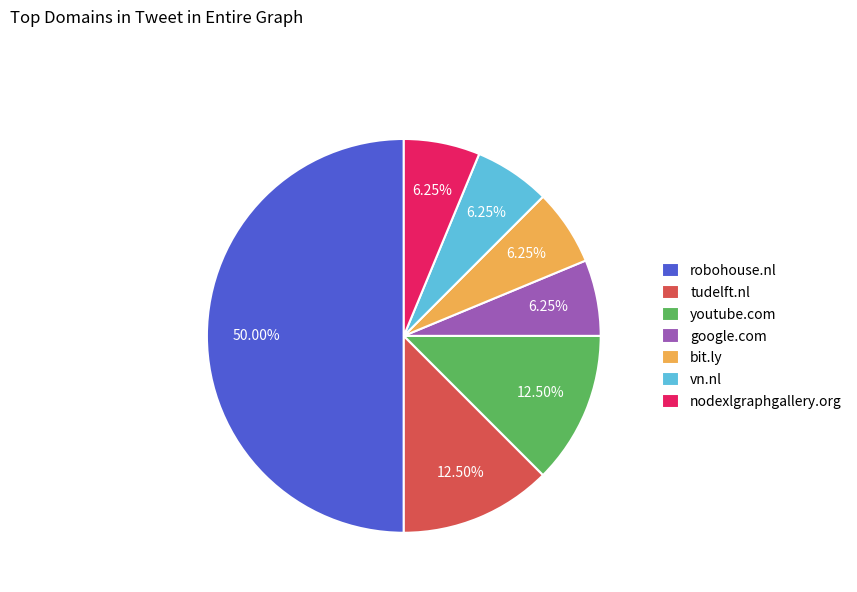

Is the sum of google.com and robohouse.nl greater than half?

Yes